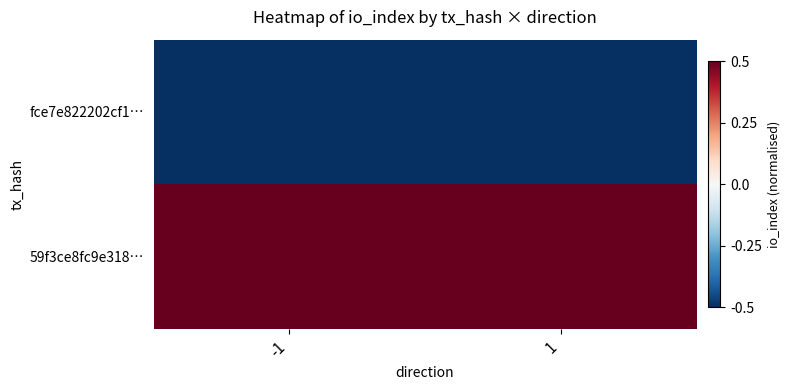

Which series has the widest spread of values?

fce7e822202cf1…